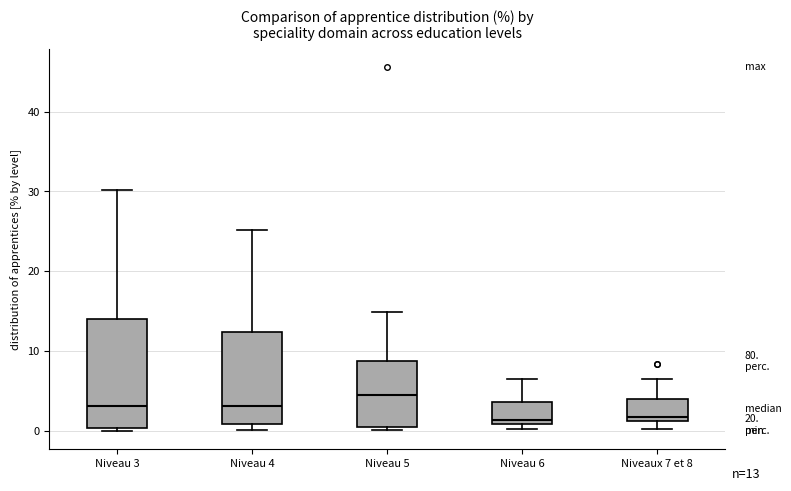

Which box has the highest median line?

Niveau 5